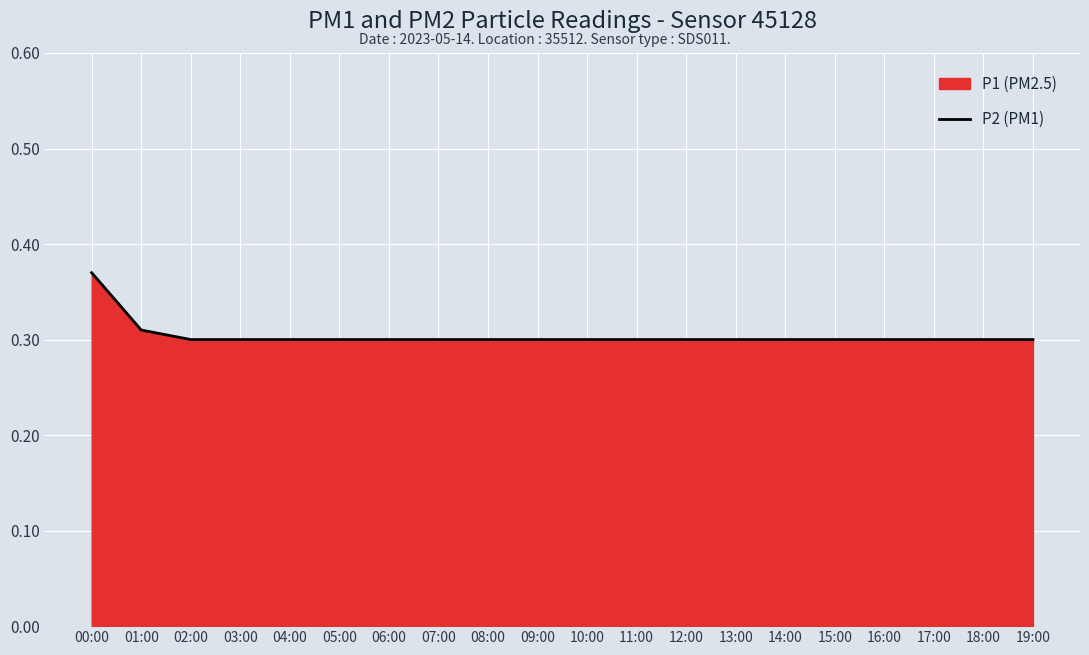

What is the approximate value at 07:00?

0.3